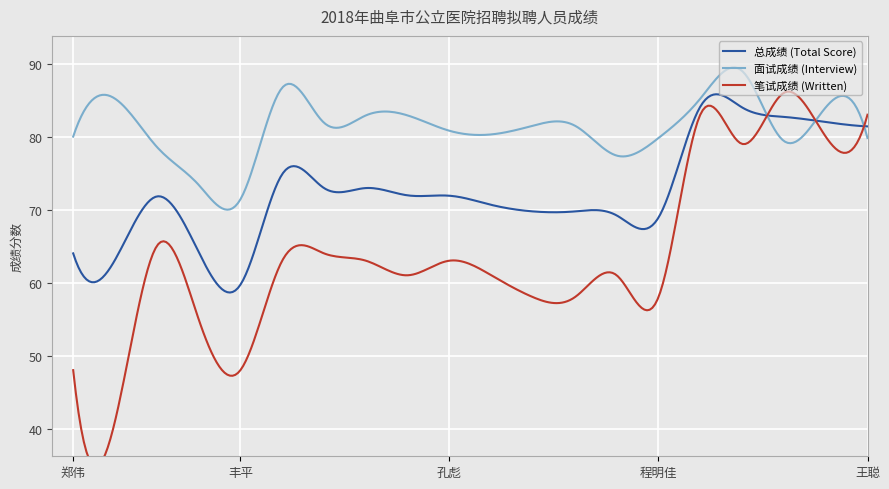

True or false: 面试成绩 (Interview) has more than 0 interior local peaks.

True